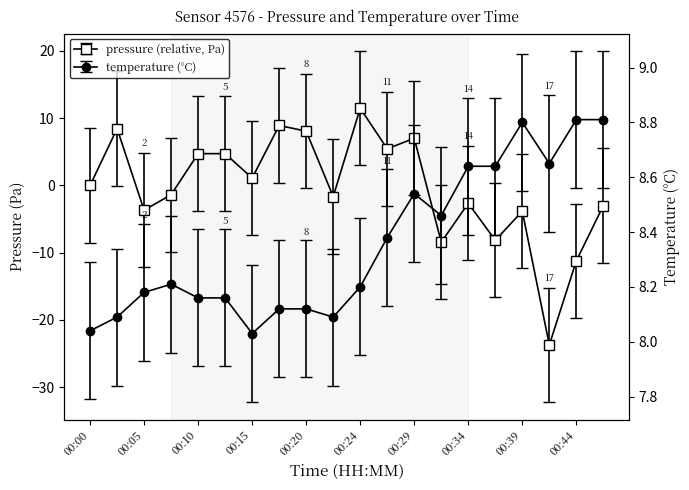

Is it true that temperature equals 15.0 at 00:42?

False